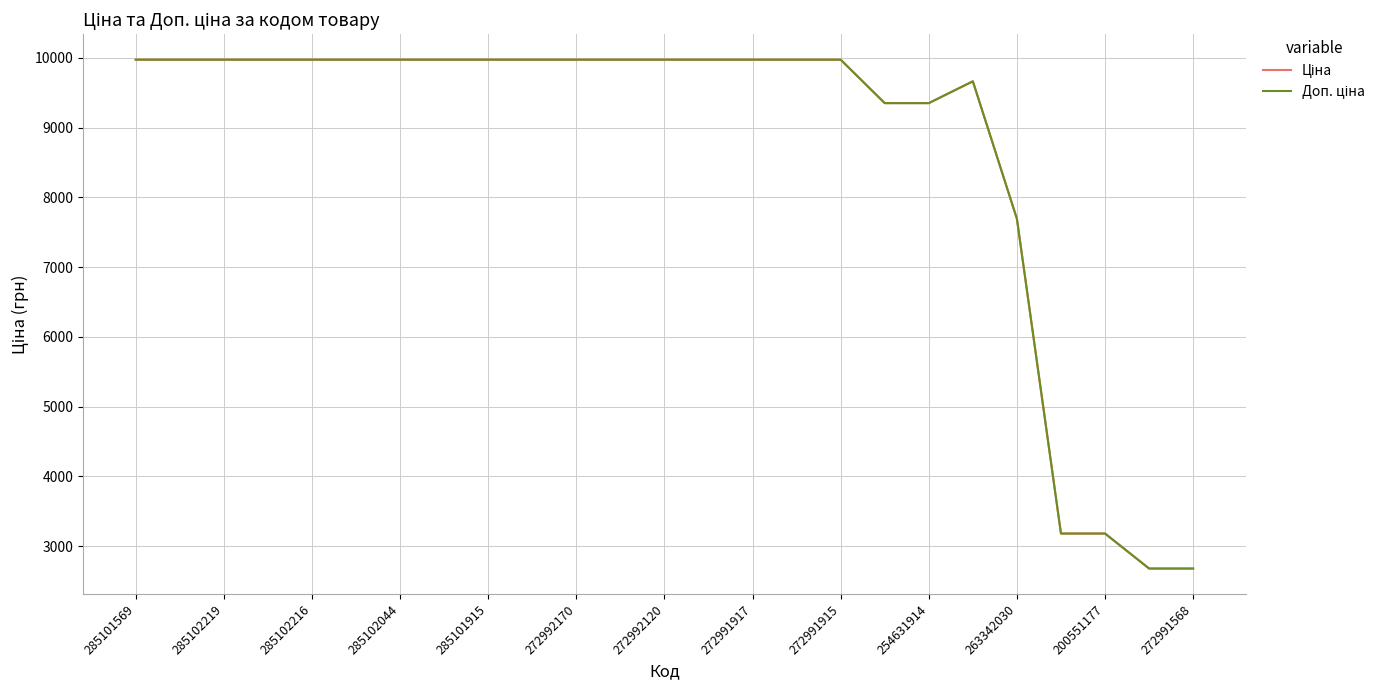

What is the average value of the Доп. ціна series?

8694.1